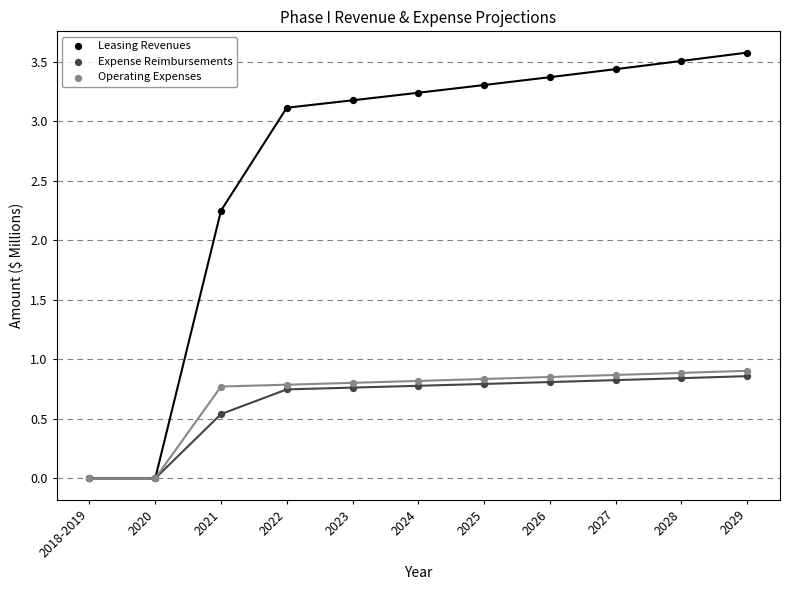

Which series reaches the maximum Y coordinate?

Leasing Revenues